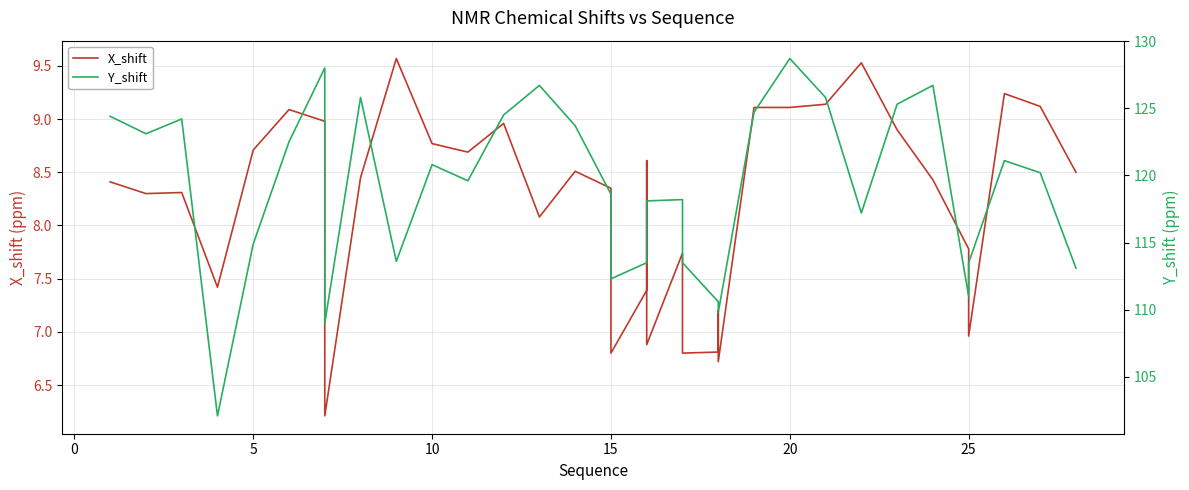

What is the maximum value for Y_shift?

128.7